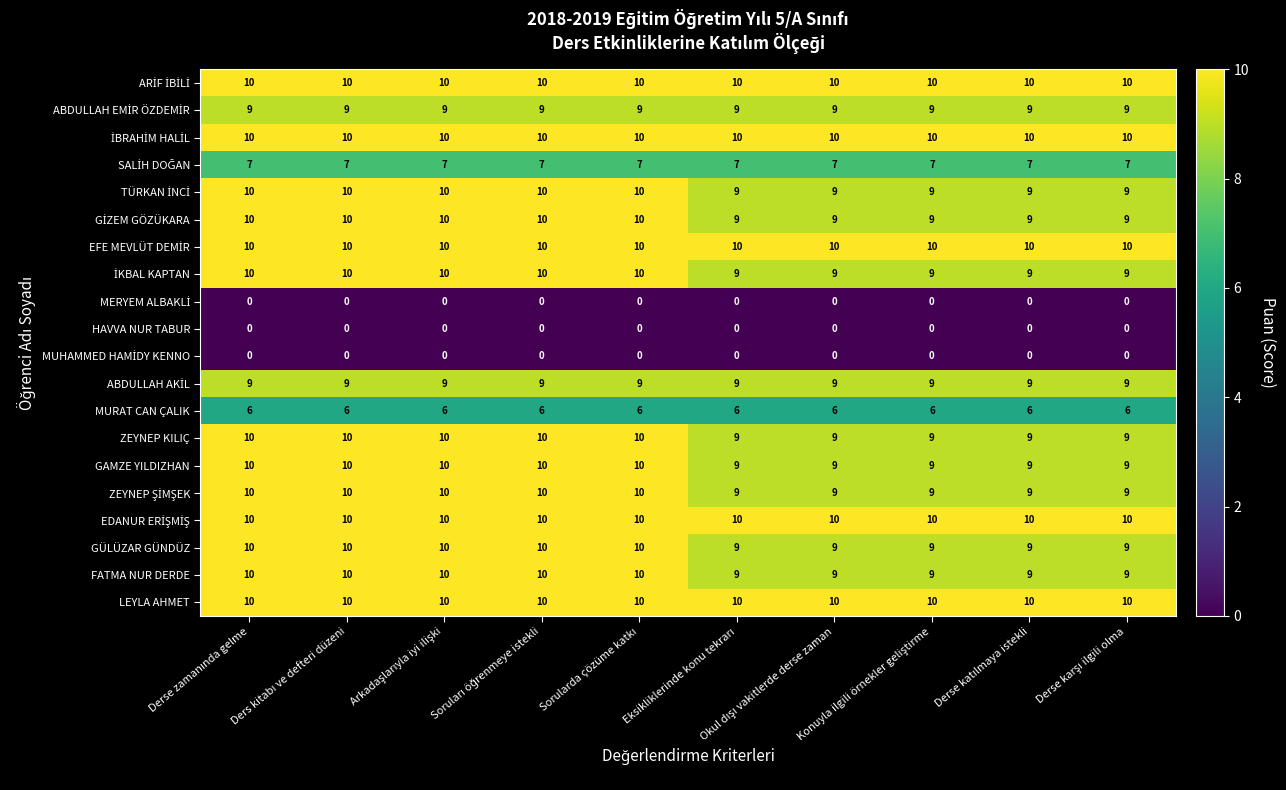

At how many categories does at least one series exceed 9?

10